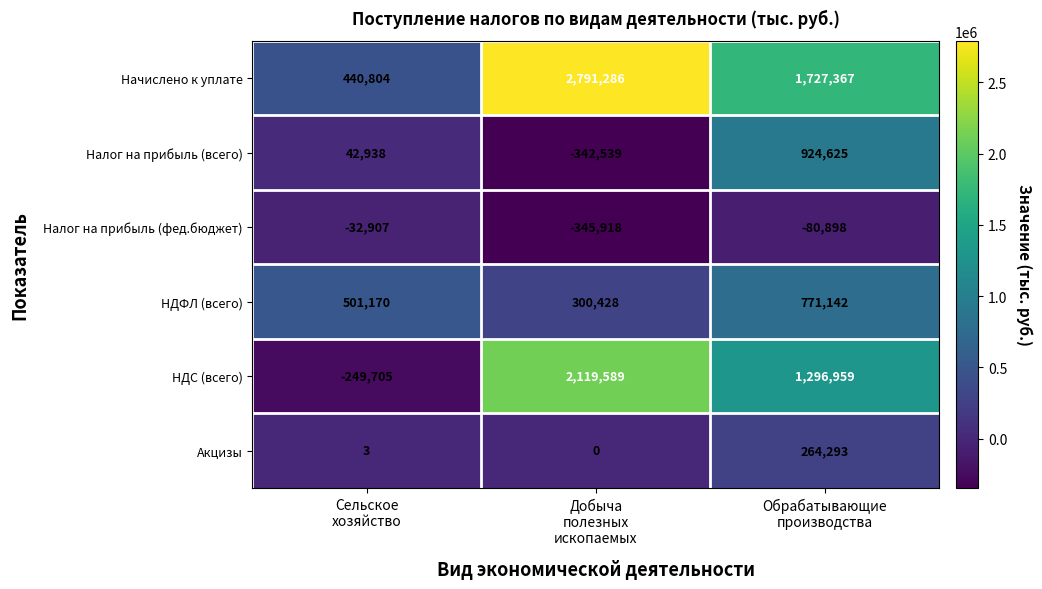

What is the average value of the НДС (всего) series?

1055614